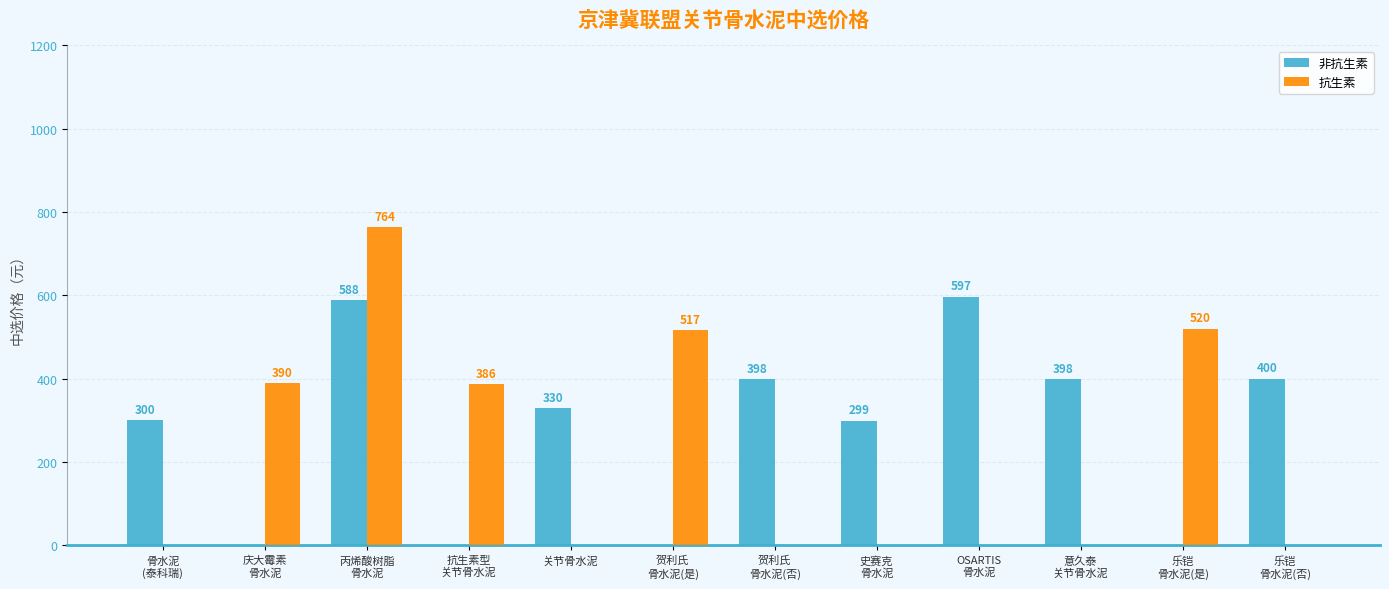

How many groups of bars are there?

12